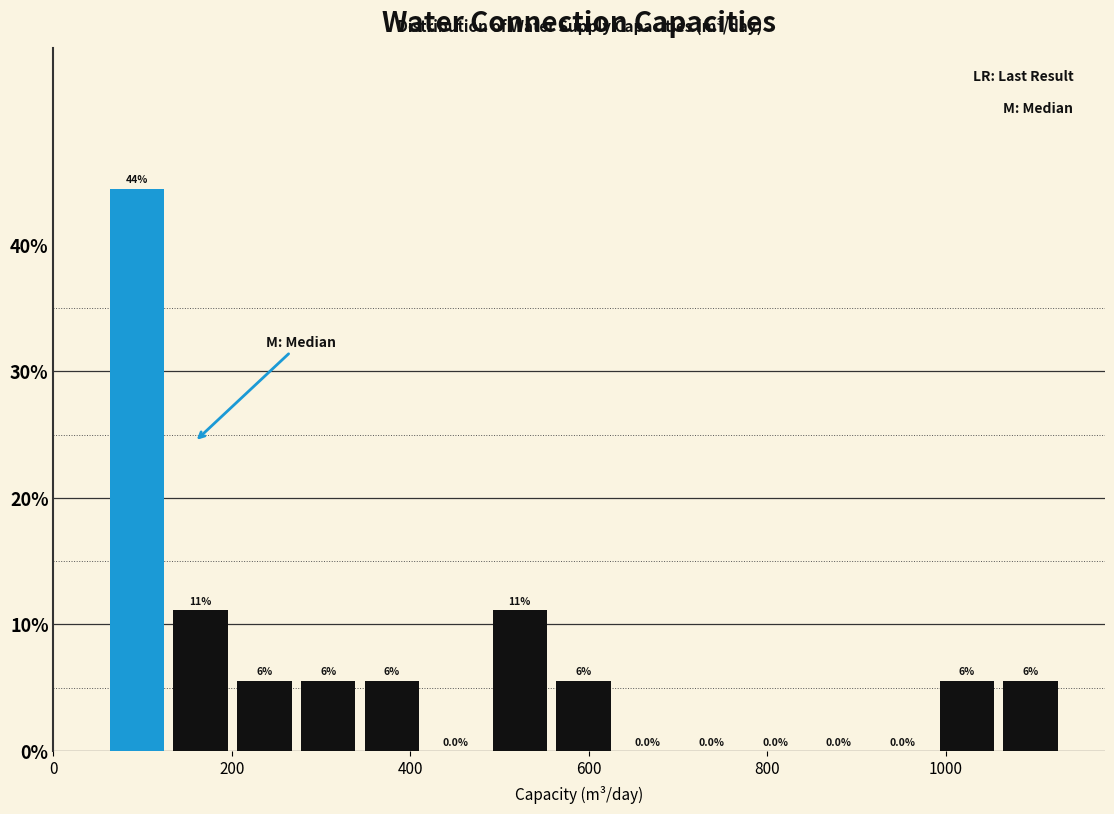

Read against the x-axis, roughly where is the centre of the tallest bar?

100